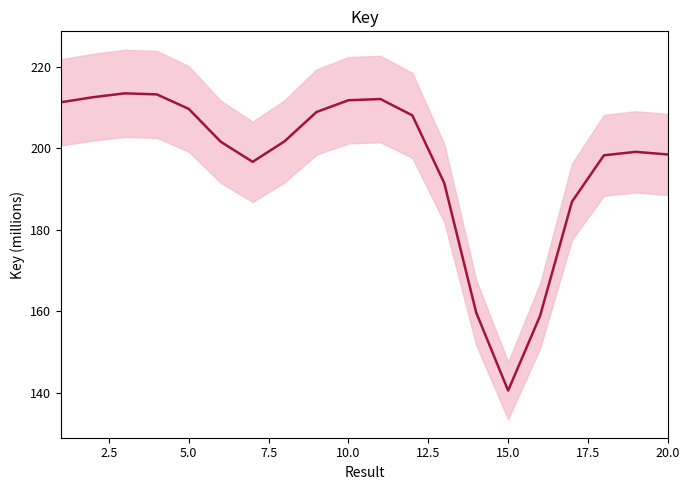

What is the minimum value shown in the chart?

140.6